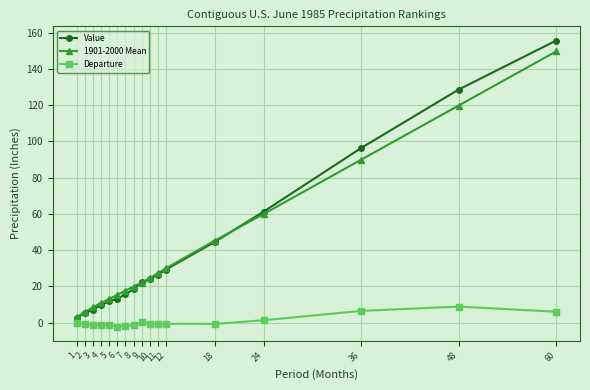

Rank the categories by Value value from highest to lowest.

60, 48, 36, 24, 18, 12, 11, 10, 9, 8, 7, 6, 5, 4, 3, 2, 1